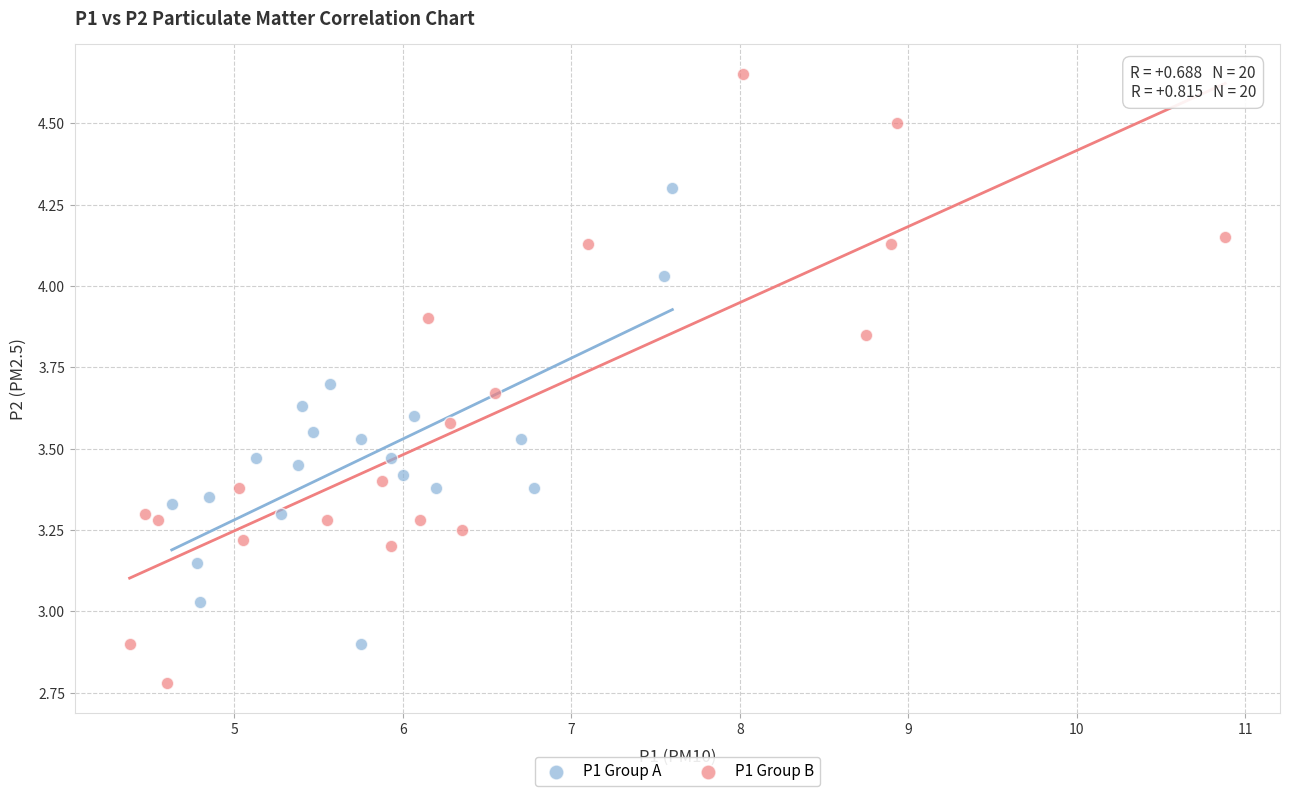

Which series reaches the minimum Y coordinate?

P1 Group B